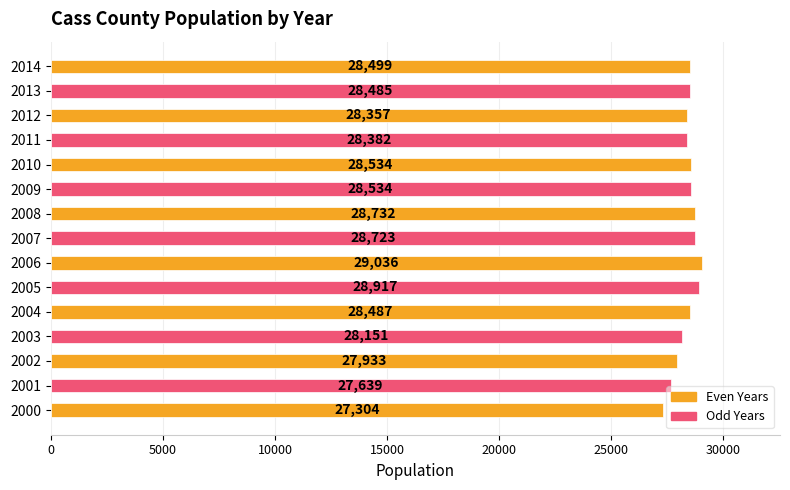

Does the chart contain stacked bars?

No